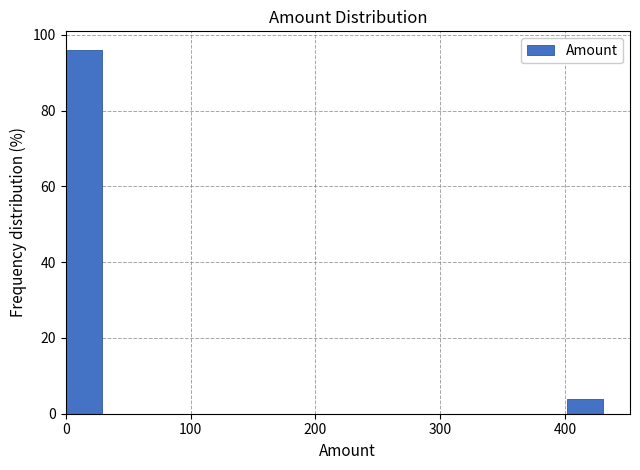

Read against the x-axis, roughly where is the centre of the tallest bar?

10